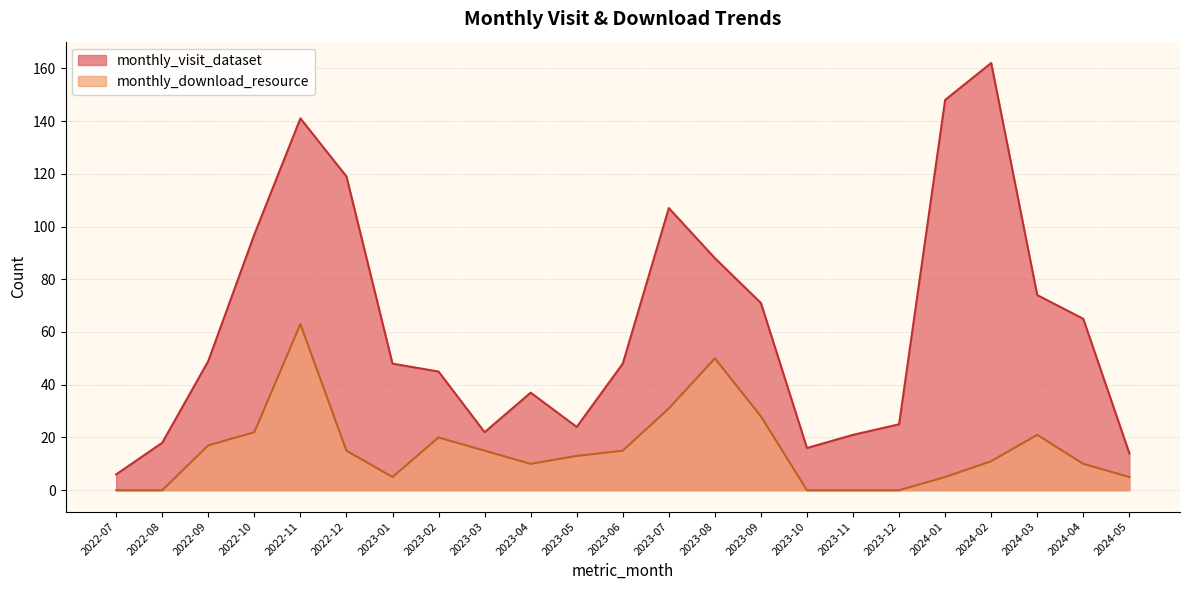

What is the total value across all series at 2024-05?

19